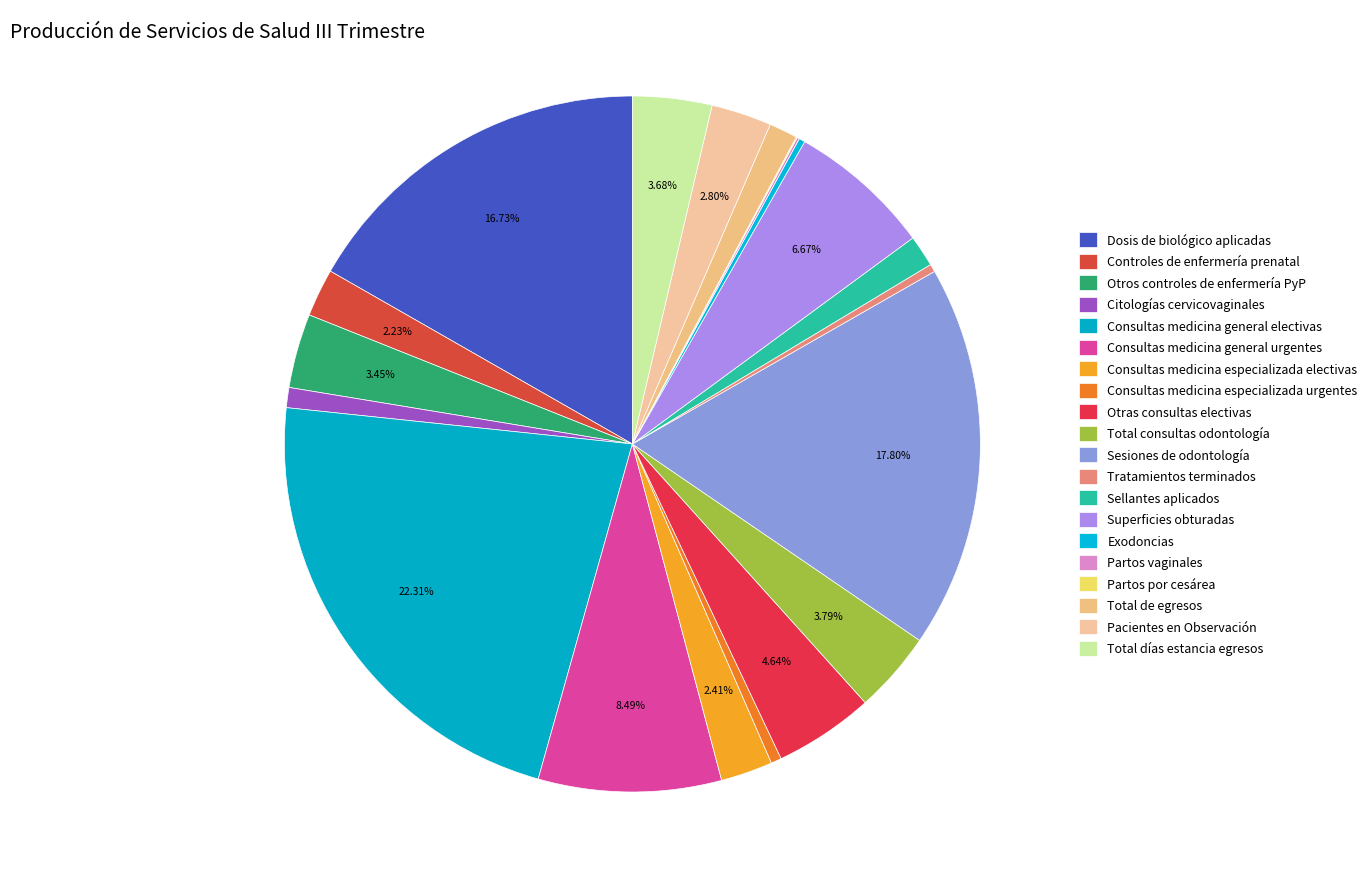

Which has a higher value, Controles de enfermería prenatal or Tratamientos terminados?

Controles de enfermería prenatal